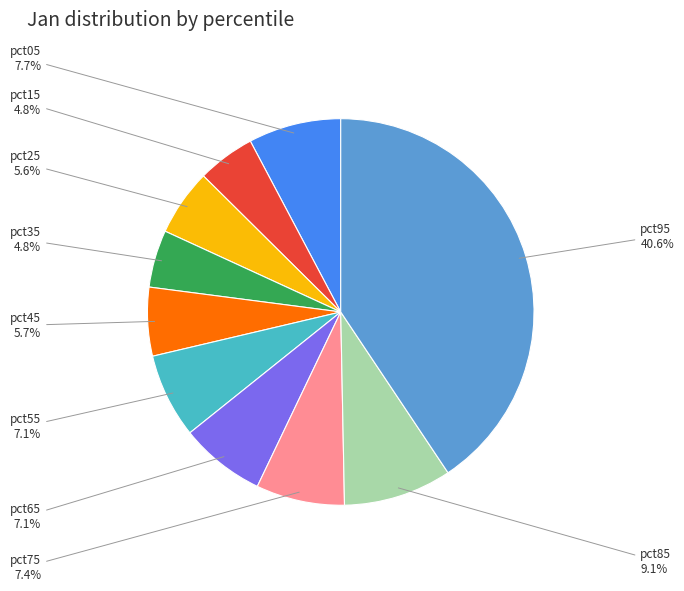

What is the largest slice in the pie chart?

pct95